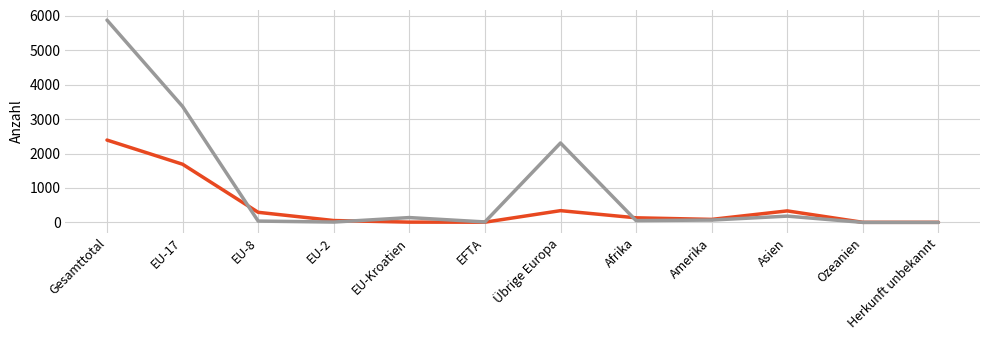

Does the chart display data point markers on the line(s)?

No